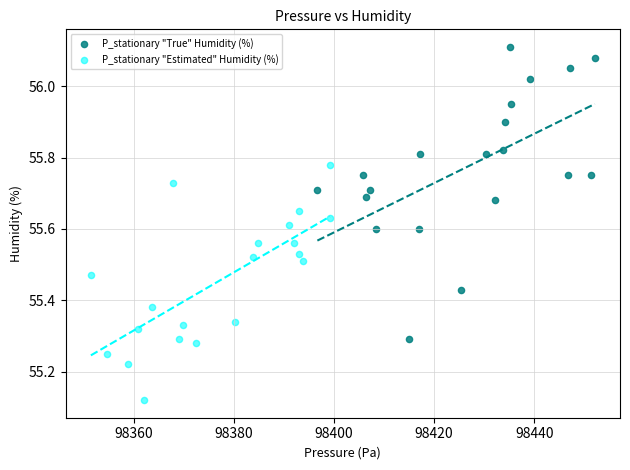

What are all the series names shown in the legend?

P_stationary "True" Humidity (%), P_stationary "Estimated" Humidity (%)